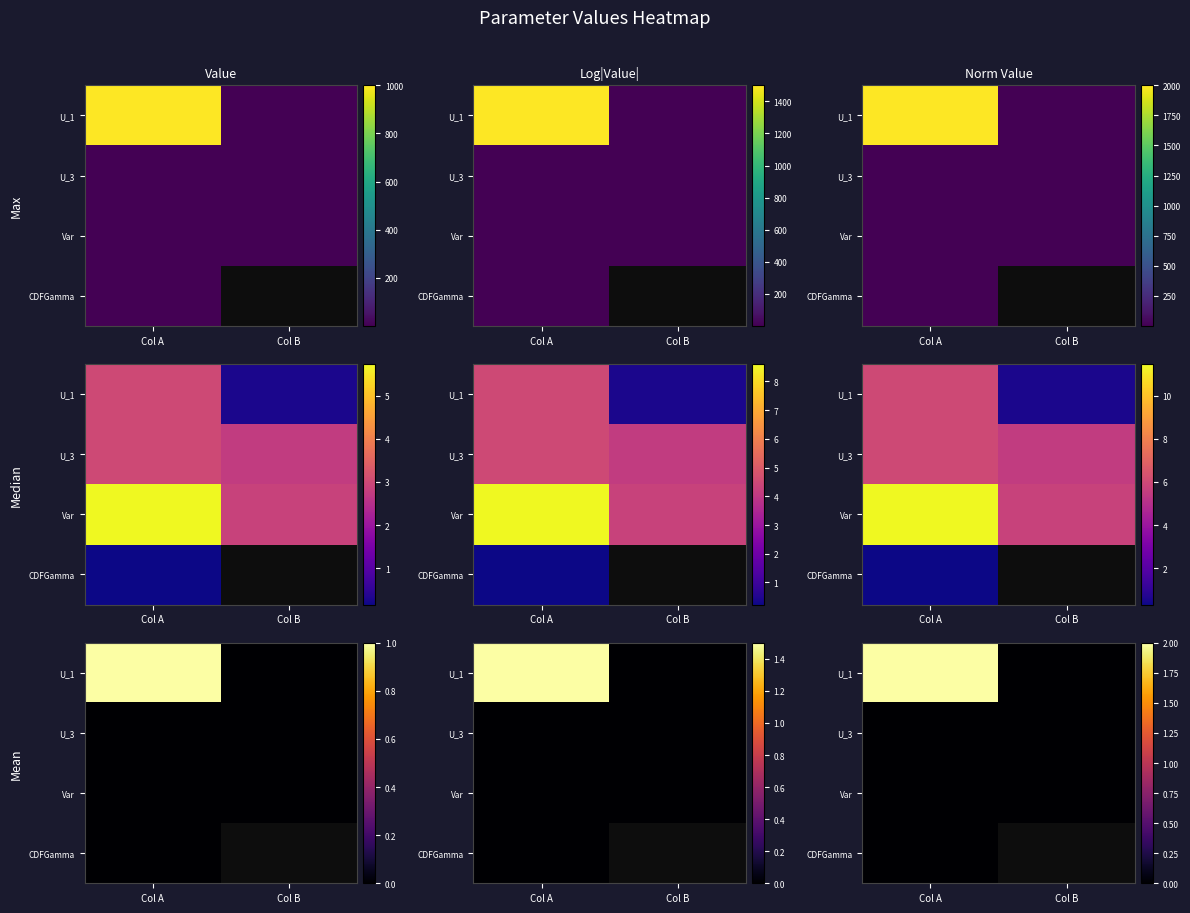

How many data points does each series have?

2